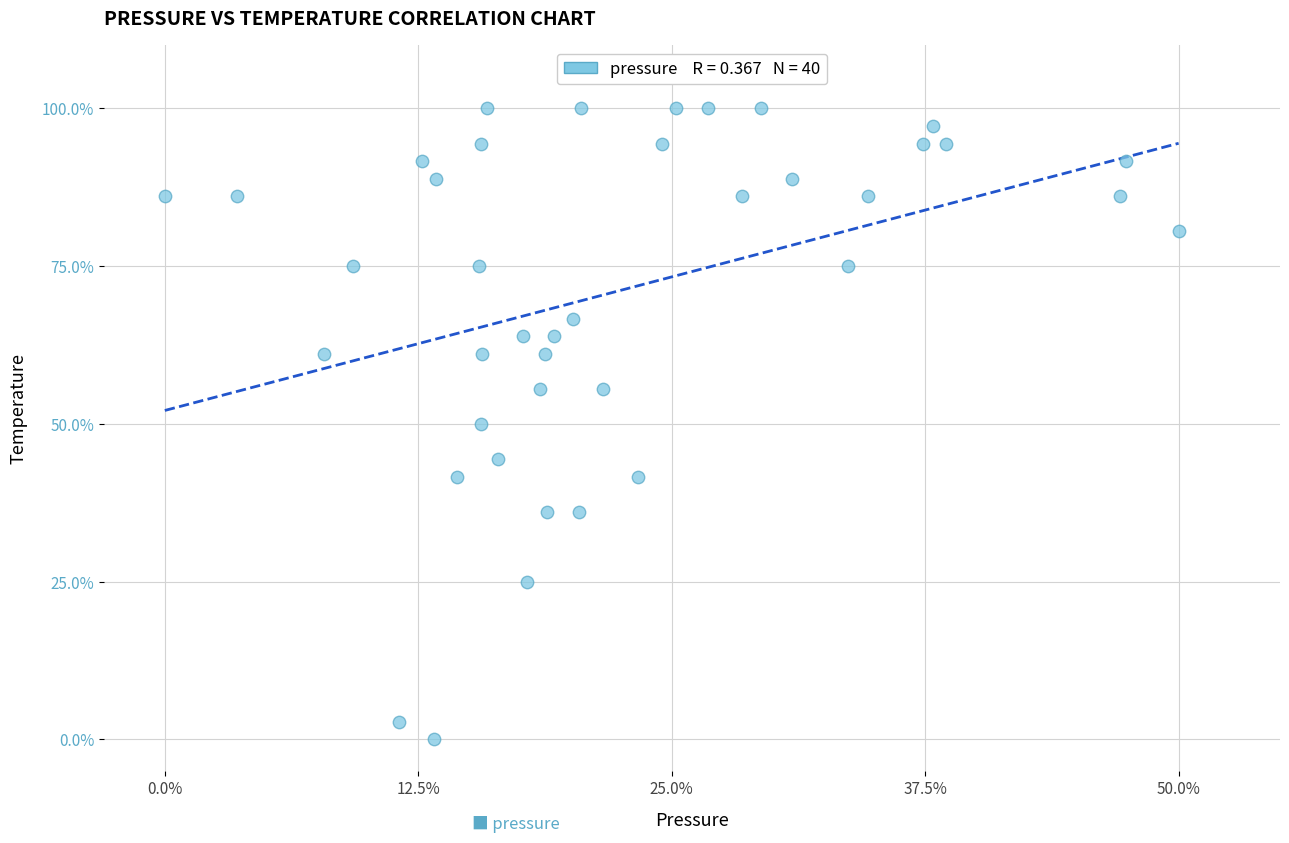

What is the range of X values (max minus min)?

50.0